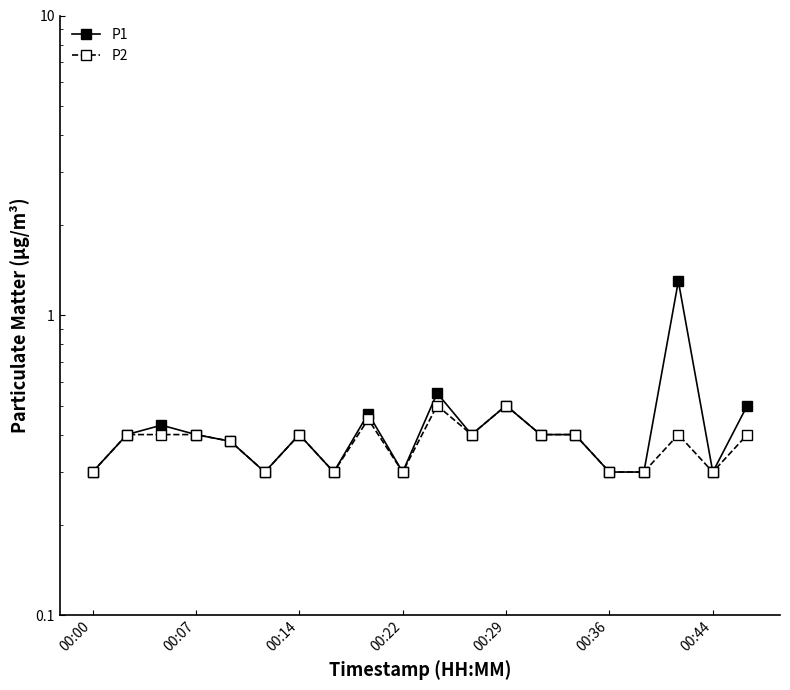

What is the total value across all series at 11?

0.8